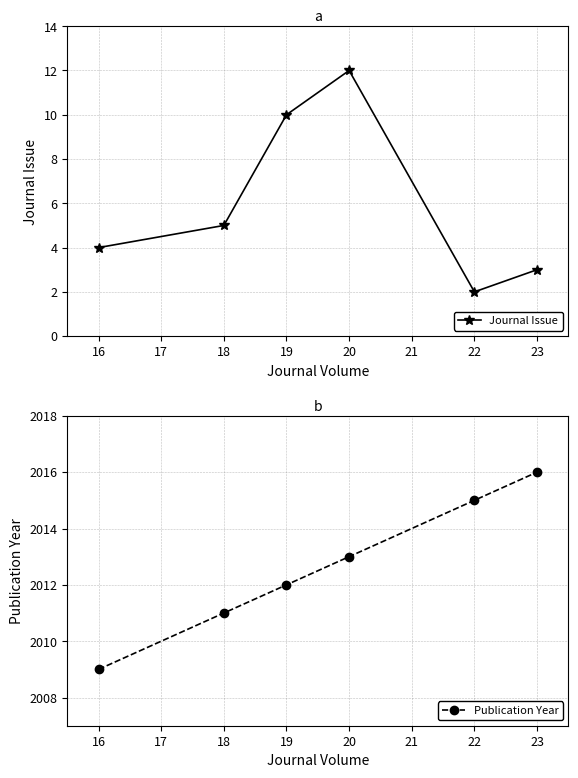

True or false: Journal Issue and Publication Year cross at least once.

False